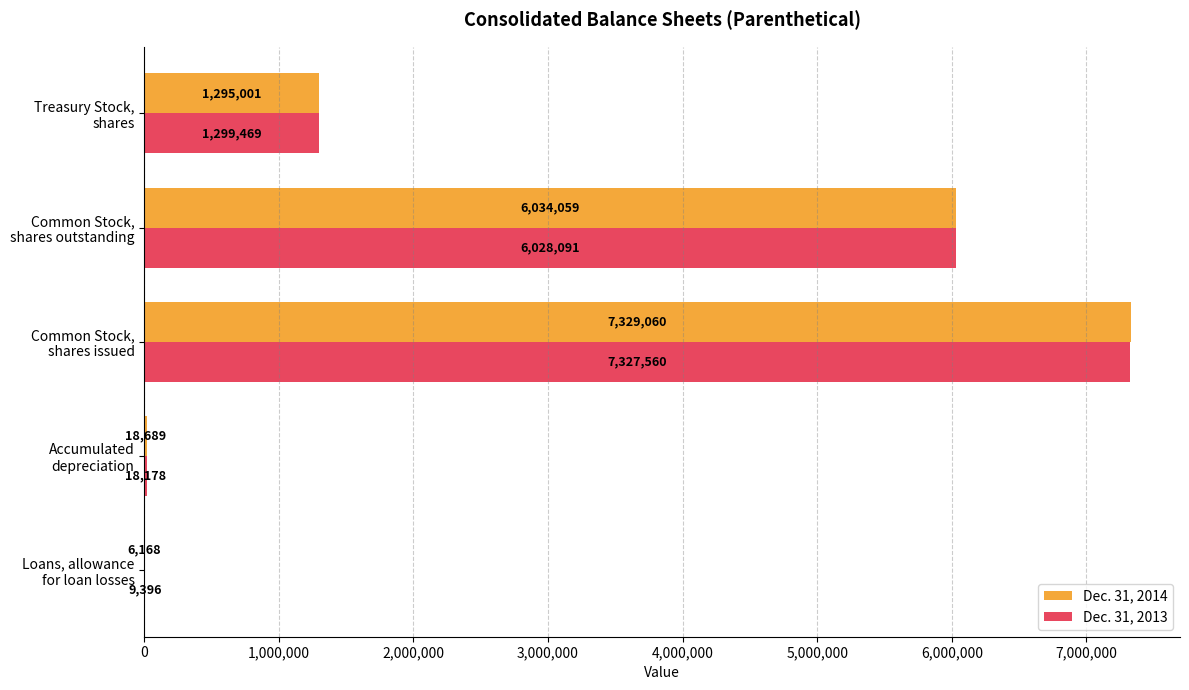

At which category is the sum across all series the highest?

Common Stock,
shares issued